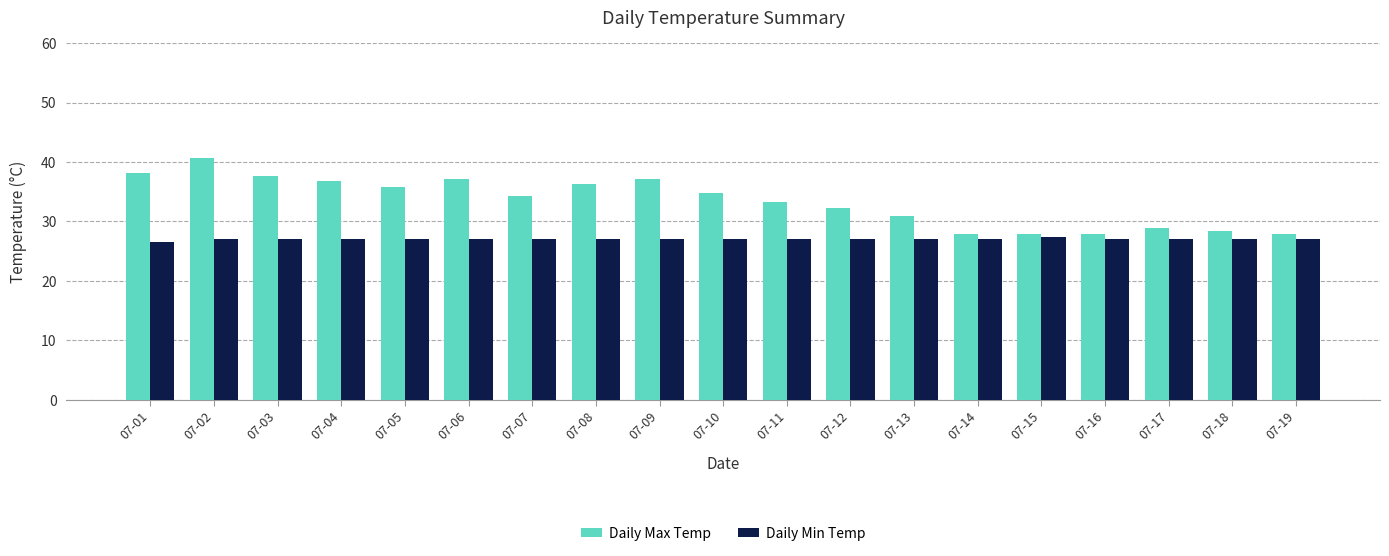

Is the value of Daily Max Temp at 07-15 greater than the value of Daily Min Temp at 07-13?

Yes